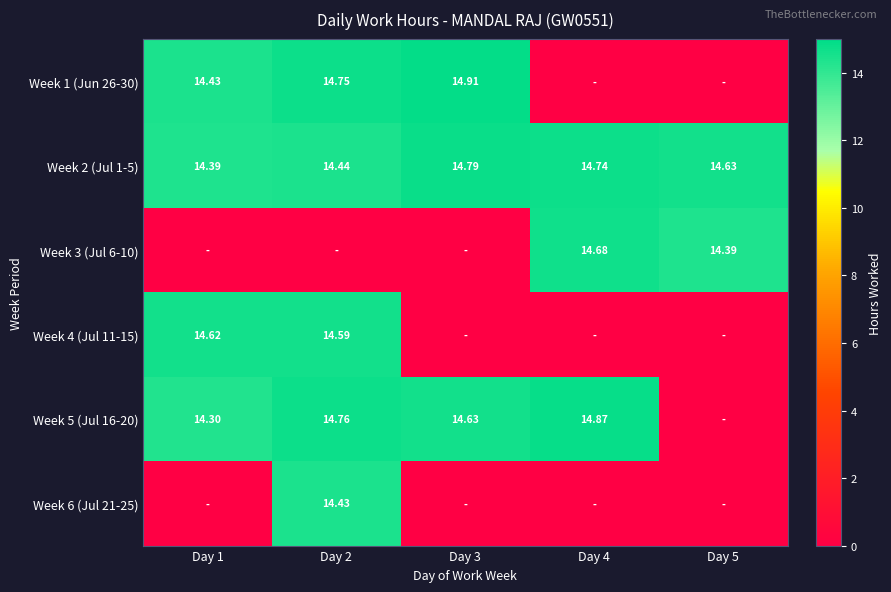

Which series has the largest range (max minus min)?

Week 1 (Jun 26-30)